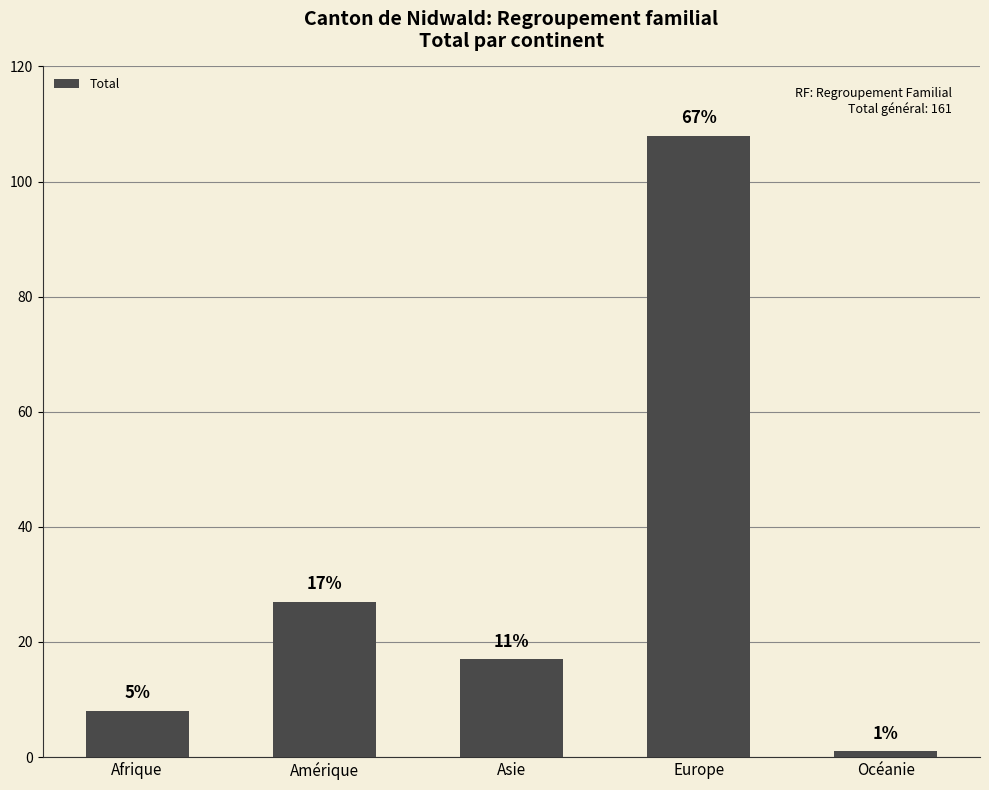

What is the change in value from Afrique to Europe?

+100